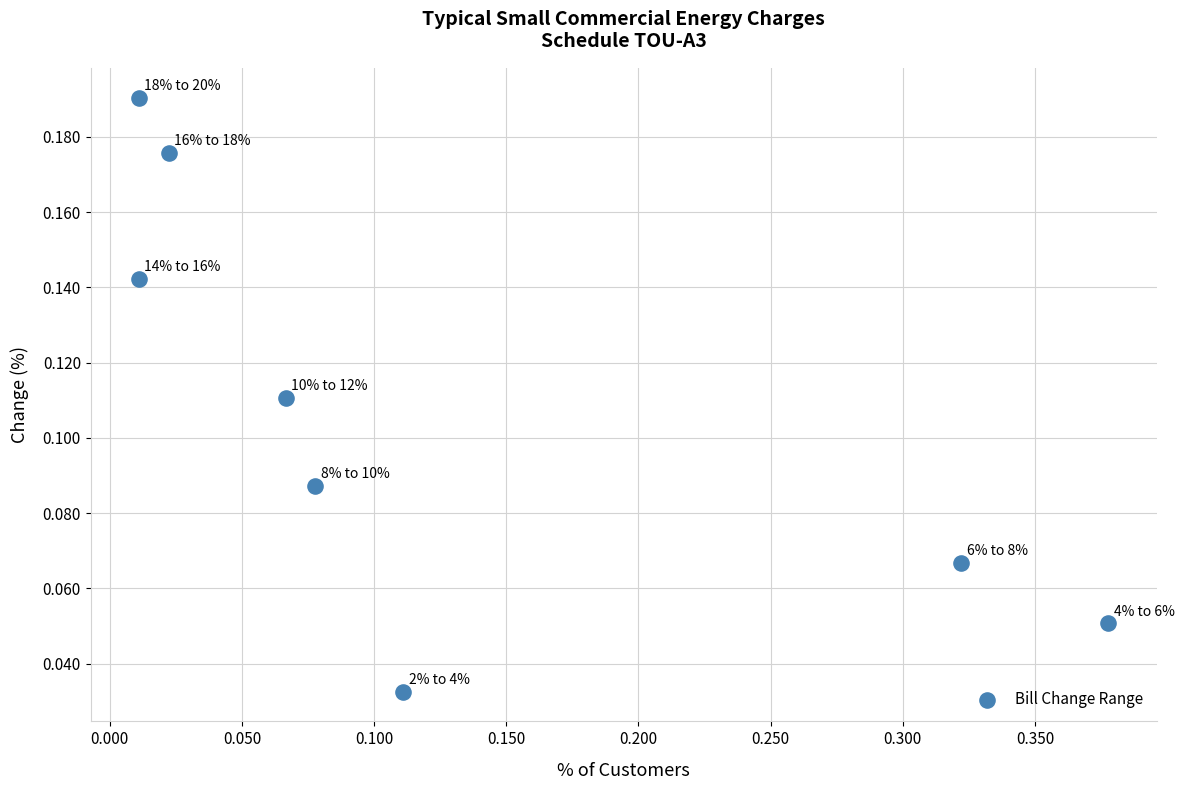

What is the range of X values (max minus min)?

0.4